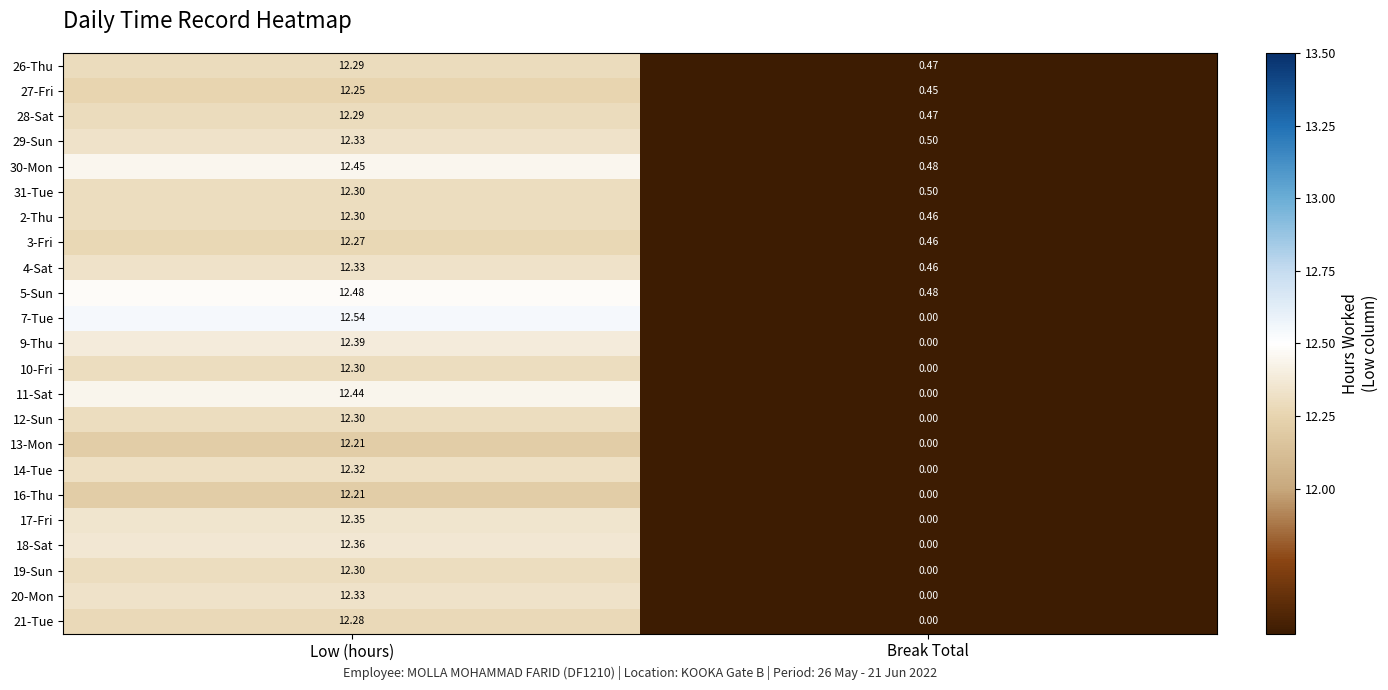

Rank the categories by 28-Sat value from highest to lowest.

Low (hours), Break Total